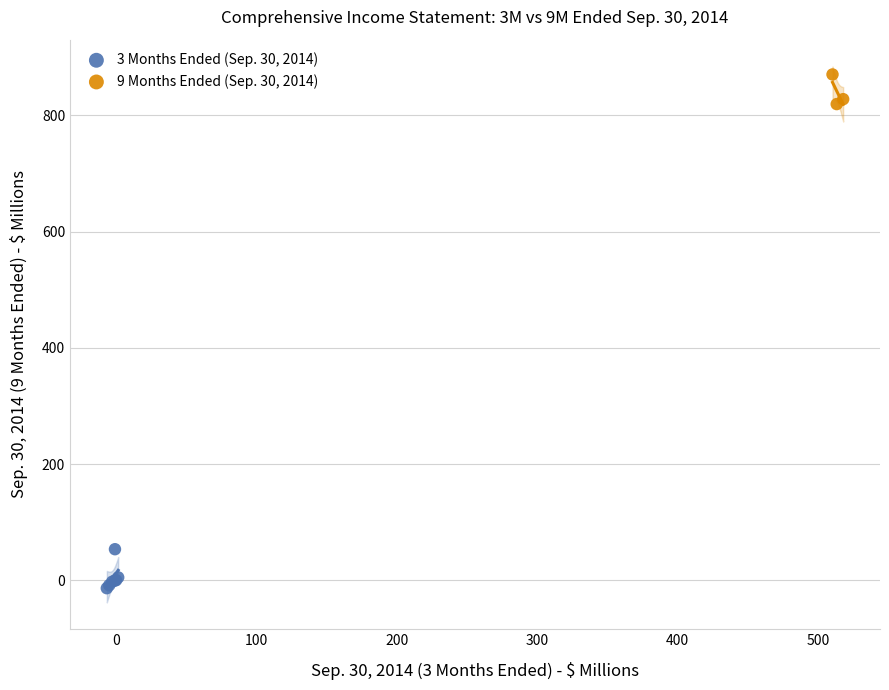

What are all the series names shown in the legend?

3 Months Ended (Sep. 30, 2014), 9 Months Ended (Sep. 30, 2014)